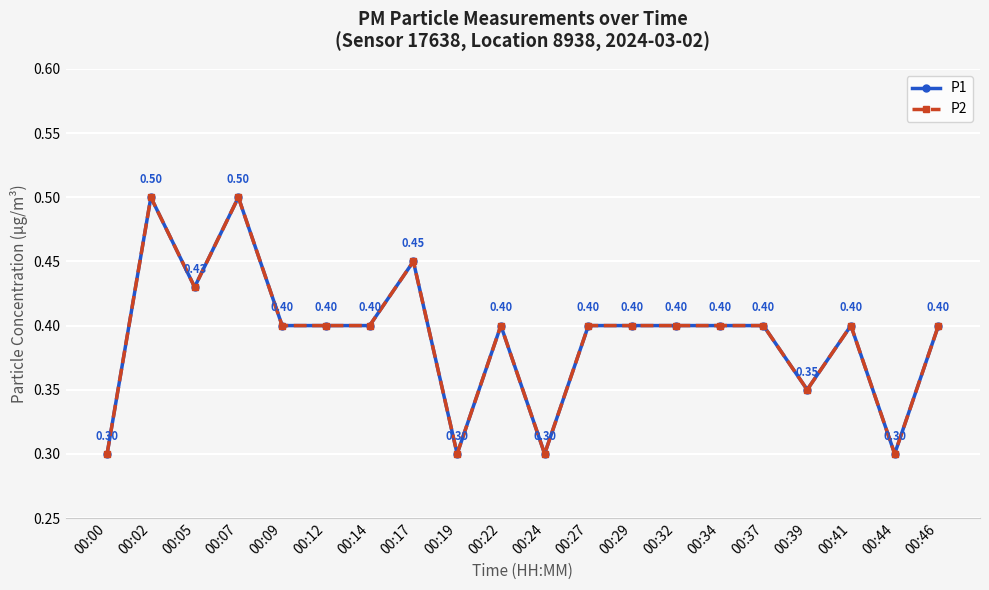

At which label does P1 reach its peak?

00:02